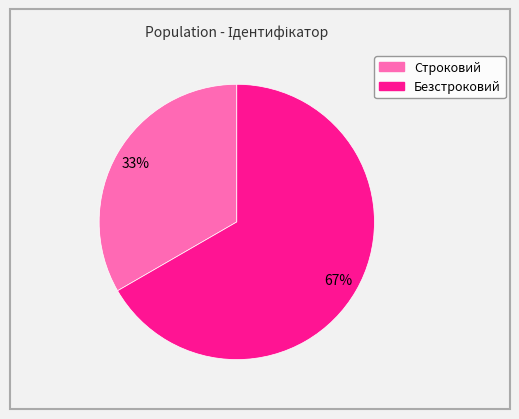

Is it true that Безстроковий is 67% of the pie?

True